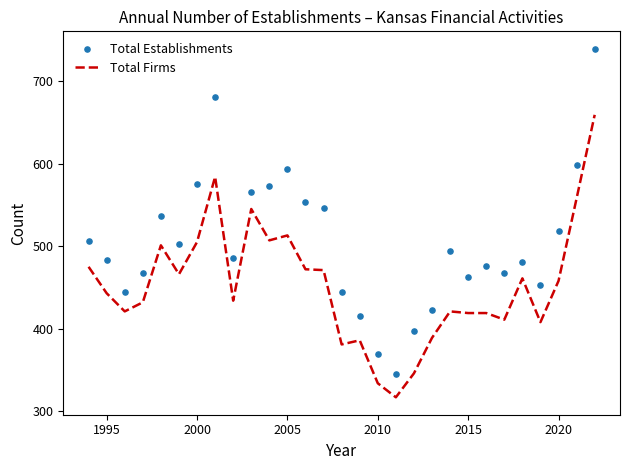

At how many categories does at least one series exceed 710?

1